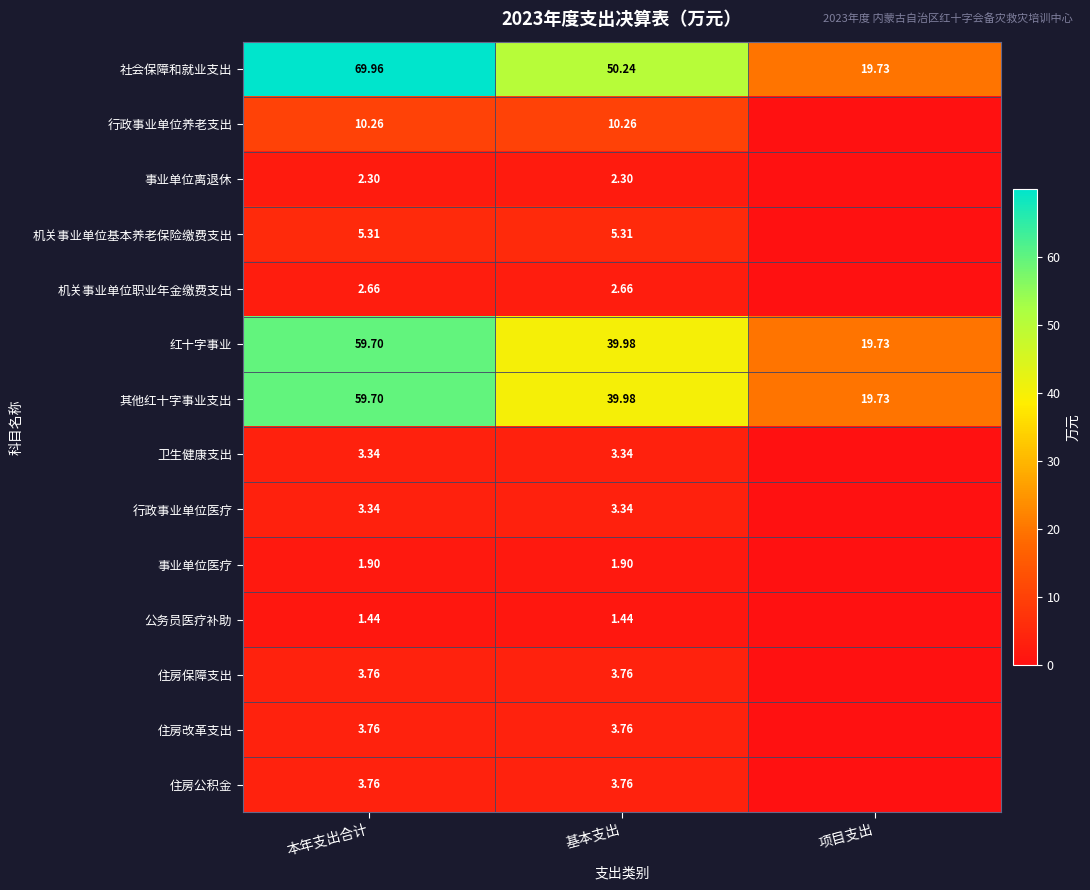

True or false: 其他红十字事业支出 has a value of 30.0 at 项目支出.

False